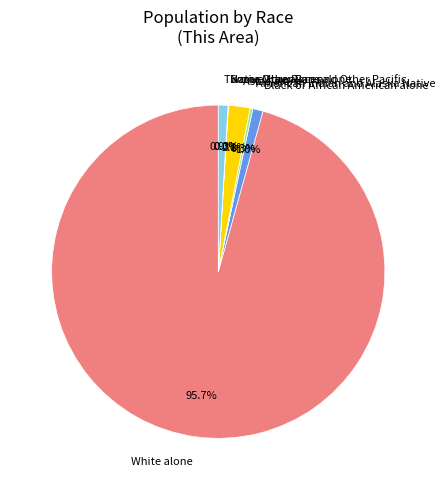

The Native Hawaiian and Other Pacific slice represents 0% of the pie. True or false?

True